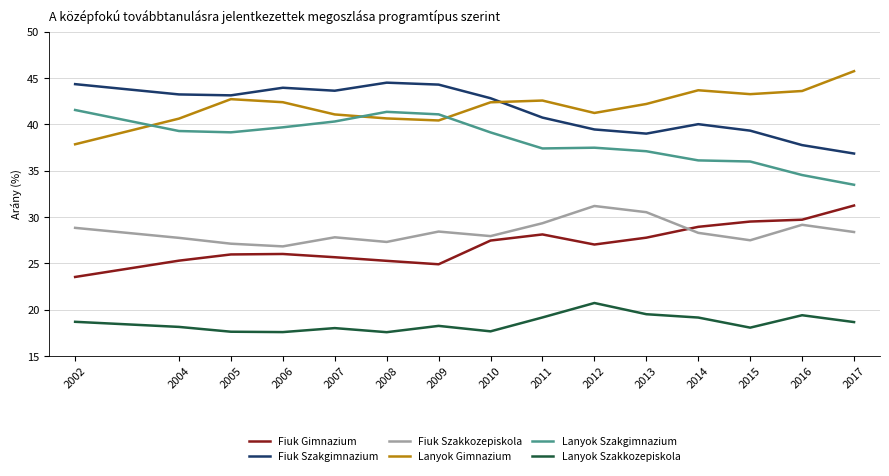

What is the difference between the maximum and minimum values in the Lanyok Gimnazium series?

7.9